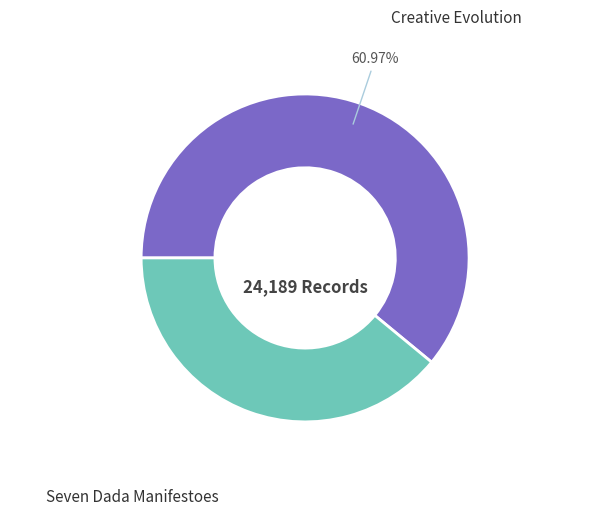

Is there a majority slice in this chart?

Yes